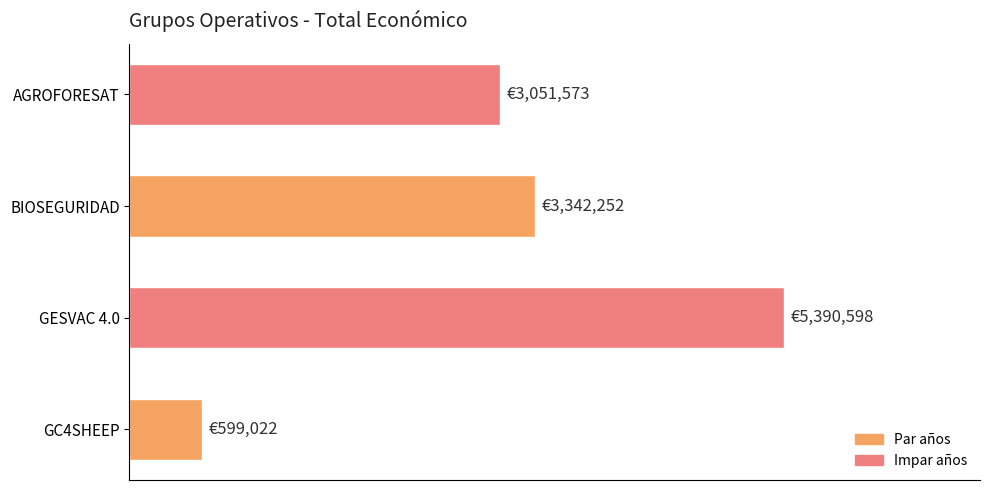

Does the chart contain any negative values?

No